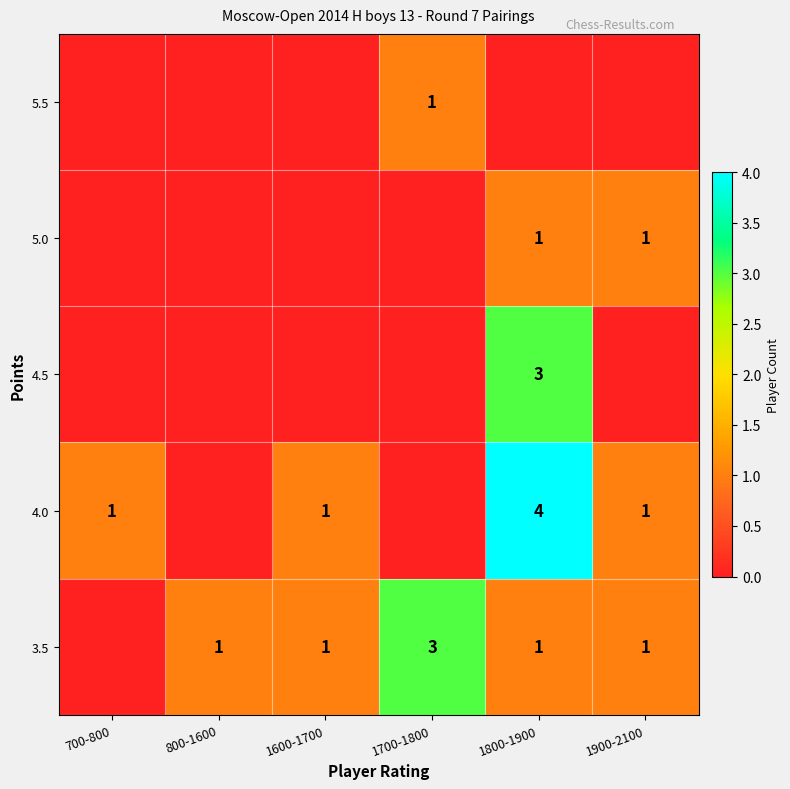

Is it true that 3.5 equals 0 at 800-1600?

False